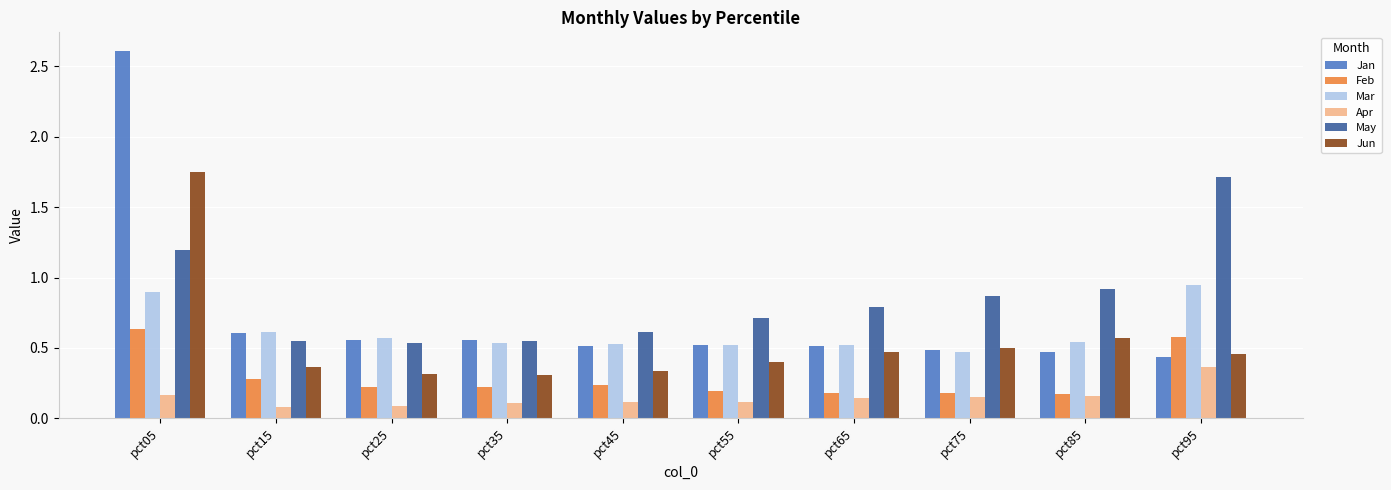

How many Mar values are between 0 and 1?

10